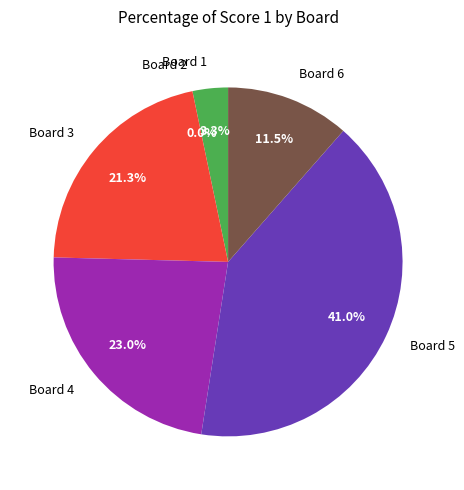

To the nearest percent, what percentage of the pie is Board 5?

41%